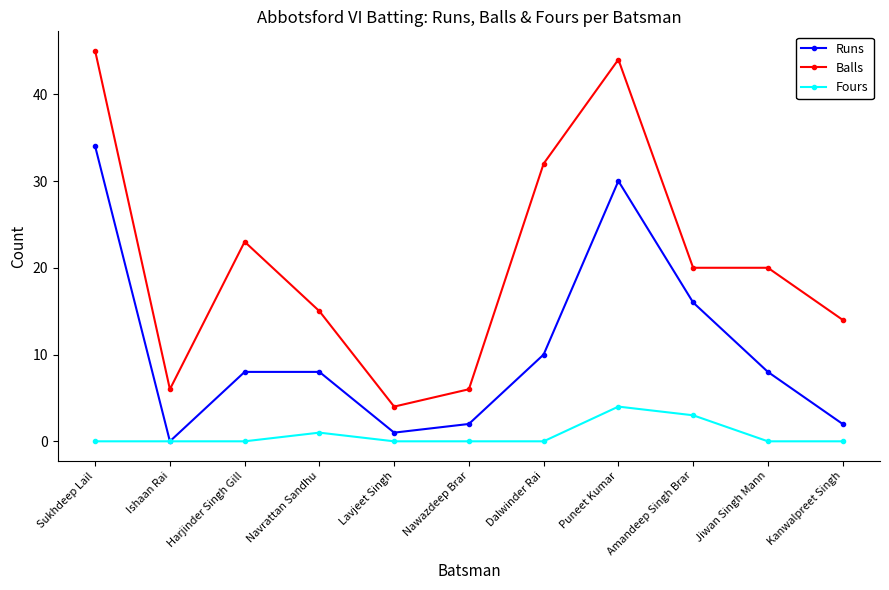

Where does the Runs series first go above 8?

Sukhdeep Lail